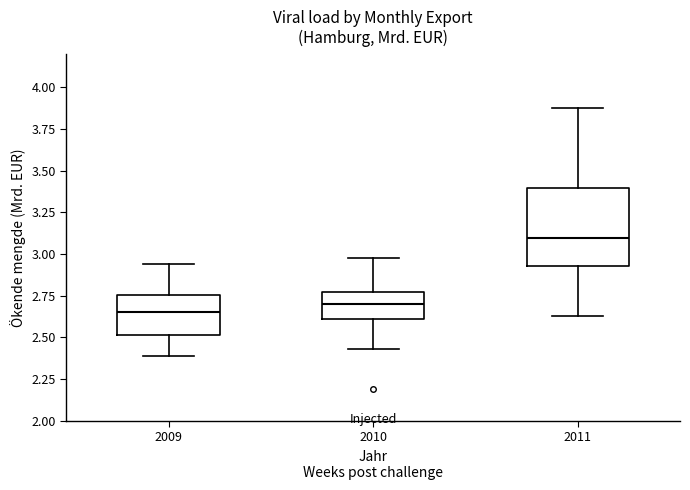

Where does the lower whisker of the box at x = 2009 end on the y-axis? The values are not printed on the chart, so give them approximately, as read against the axis.

2.40